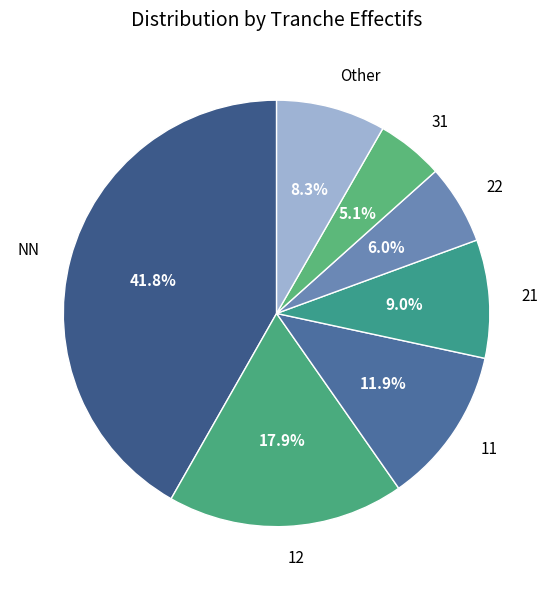

Combined, what portion of the pie is 22 and Other?

14.3%